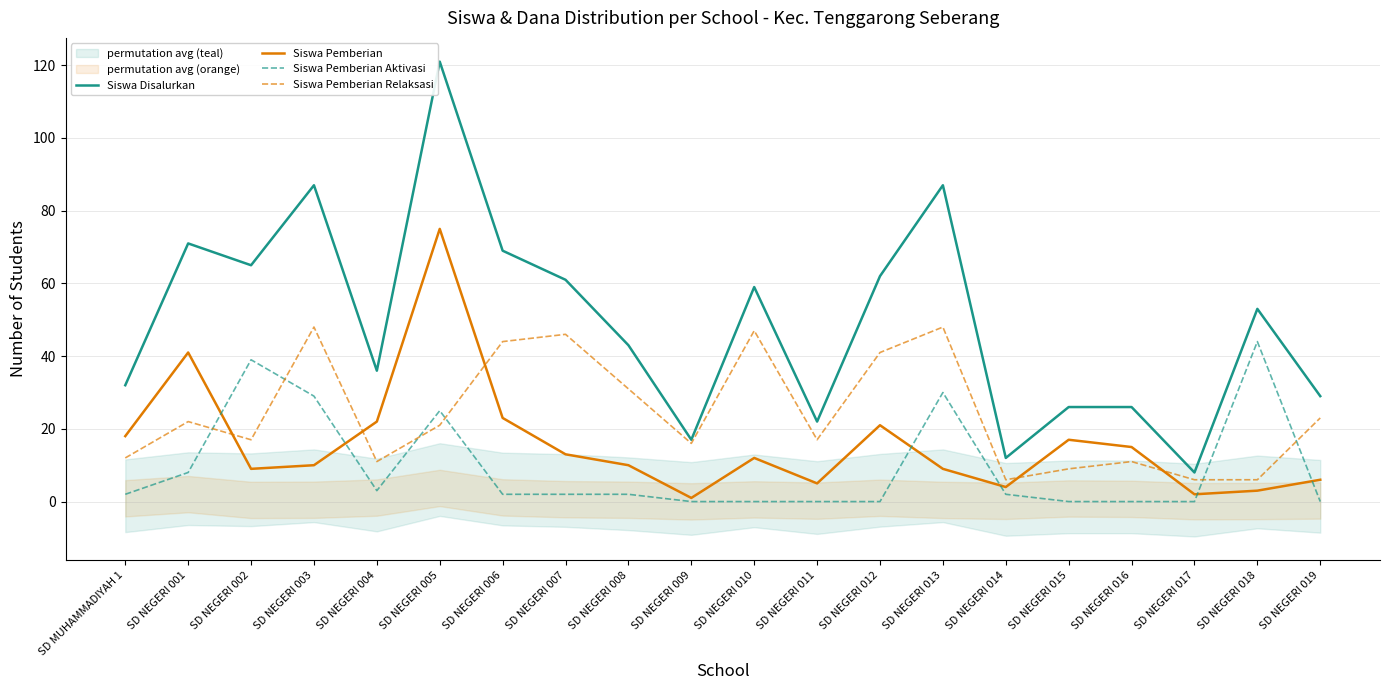

Where is the first local minimum for Siswa Pemberian?

SD NEGERI 002